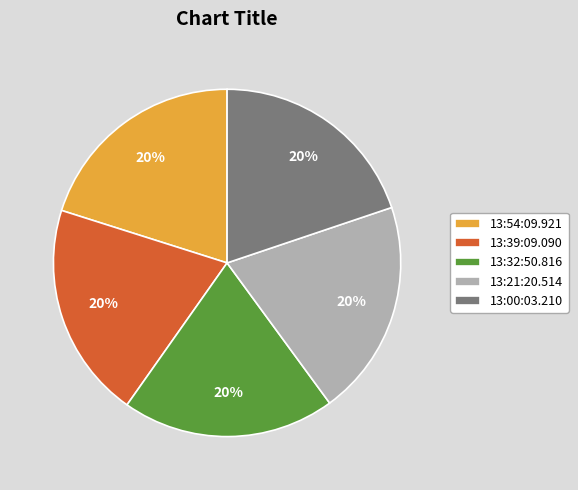

The 13:32:50.816 slice represents 30% of the pie. True or false?

False